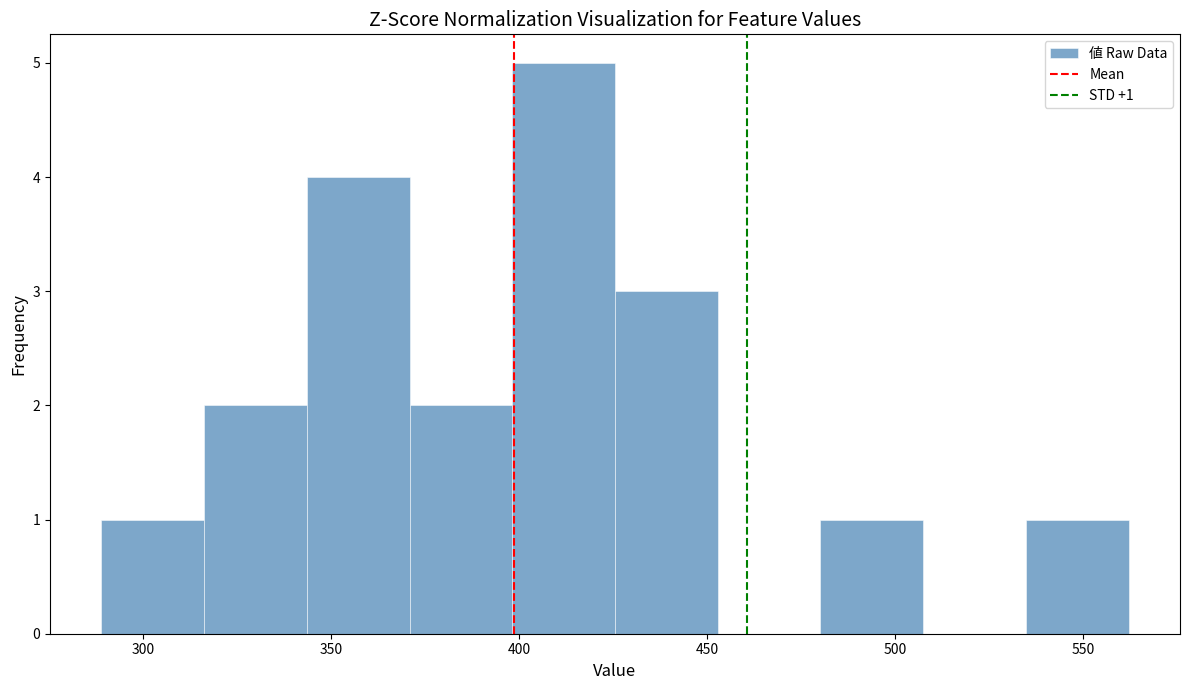

Which range on the x-axis has the tallest bar?

400 to 425